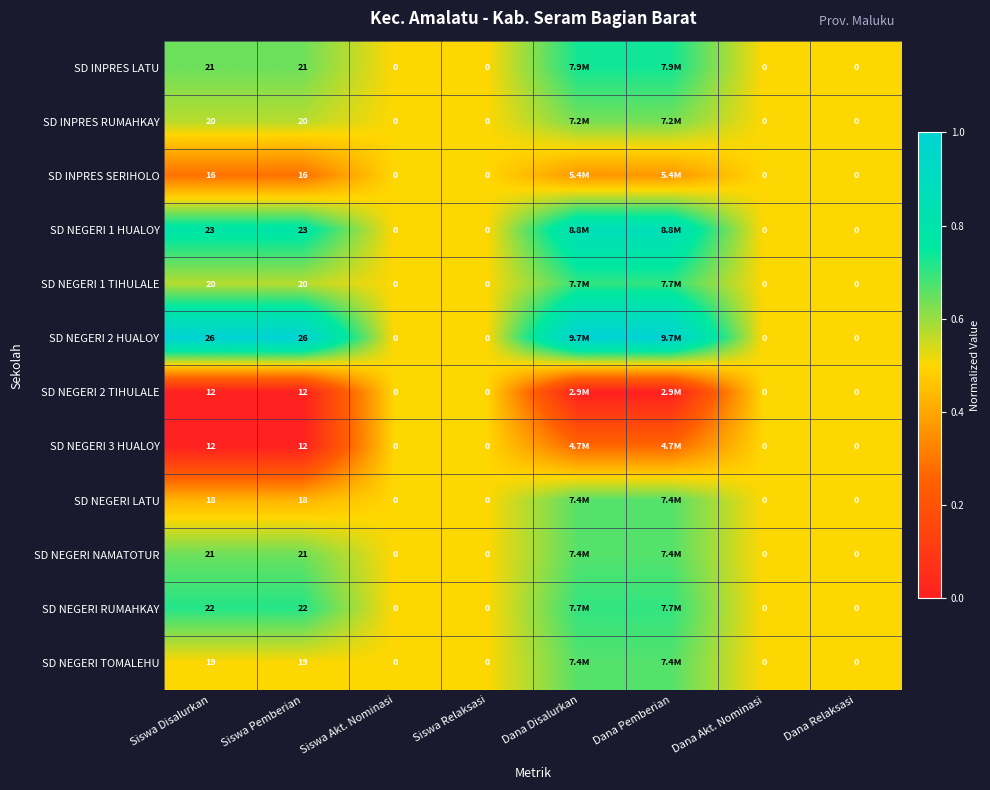

Is the value of SD INPRES RUMAHKAY at Siswa Relaksasi greater than the value of SD NEGERI NAMATOTUR at Siswa Disalurkan?

No